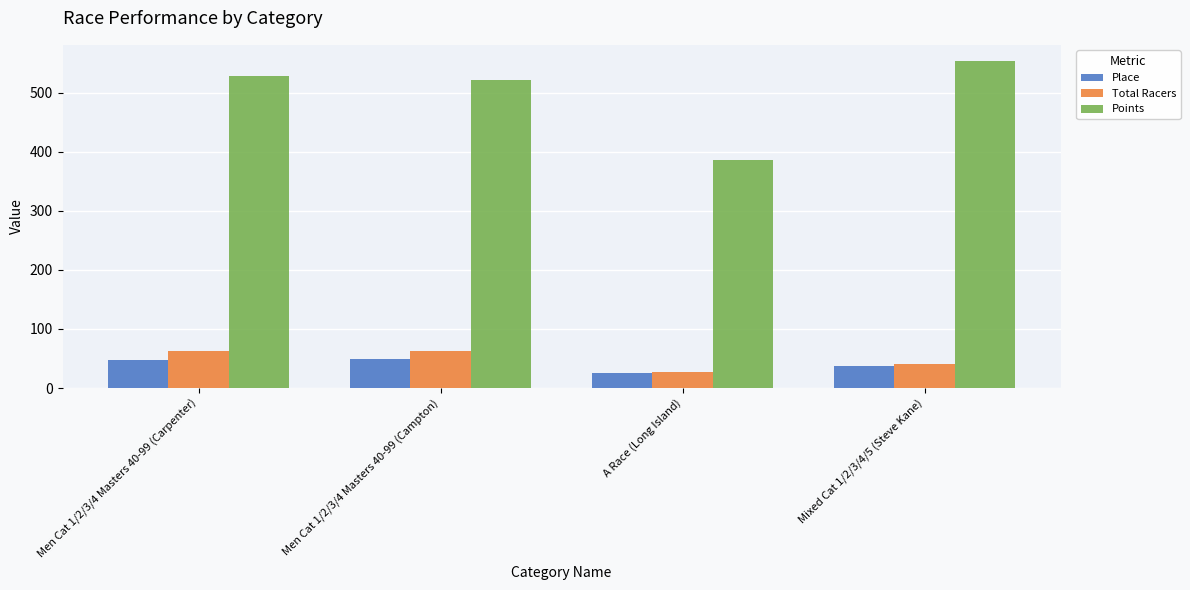

Rank the series by their maximum value, from lowest to highest.

Place, Total Racers, Points